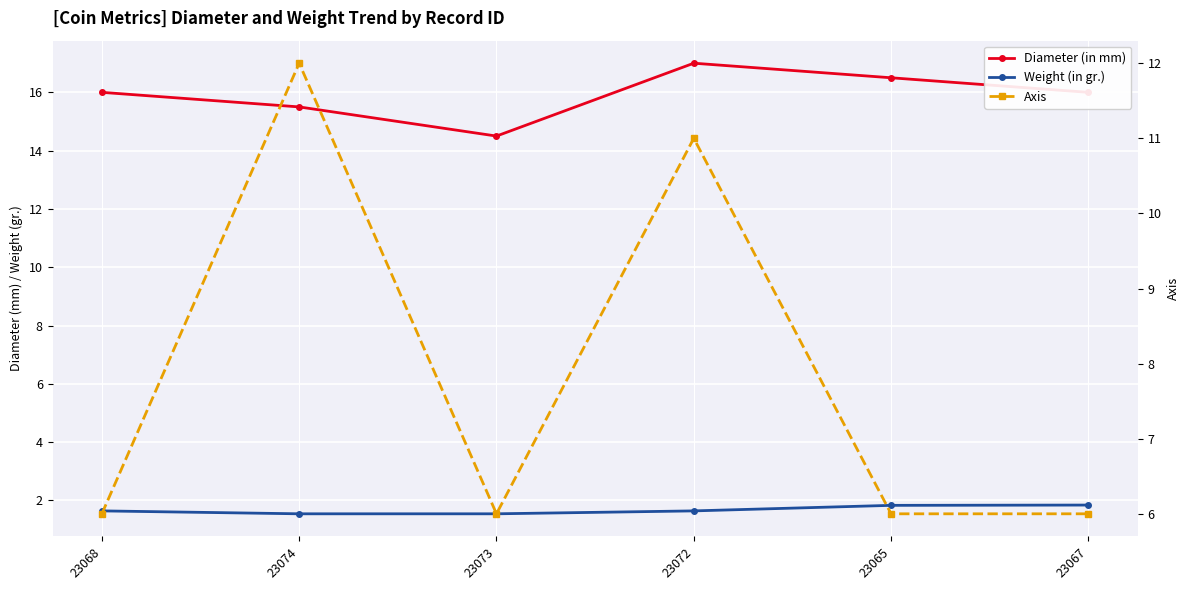

What is the highest value of the Axis series?

12.0